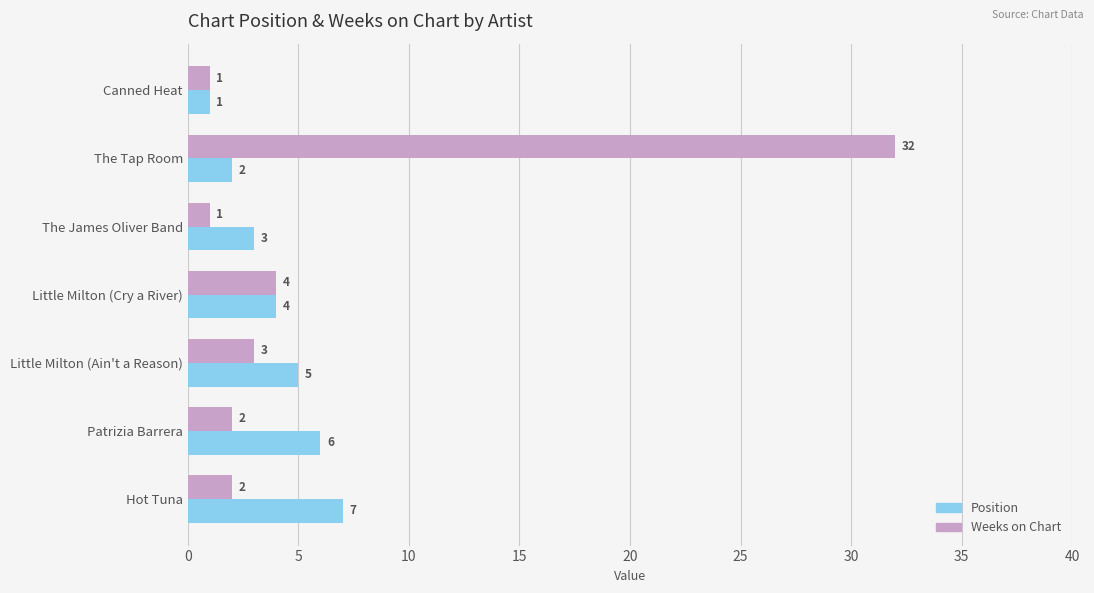

Which series changed the most between Canned Heat and Little Milton (Ain't a Reason)?

Position